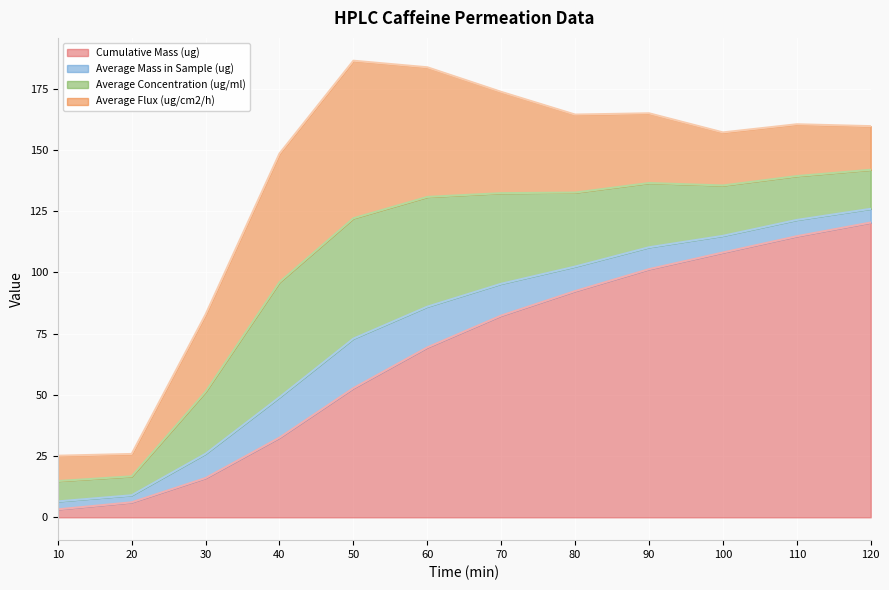

At which category does the chart reach its minimum across all series?

20